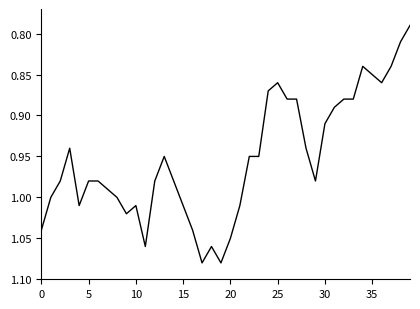

What is the difference between the maximum and minimum values?

0.3